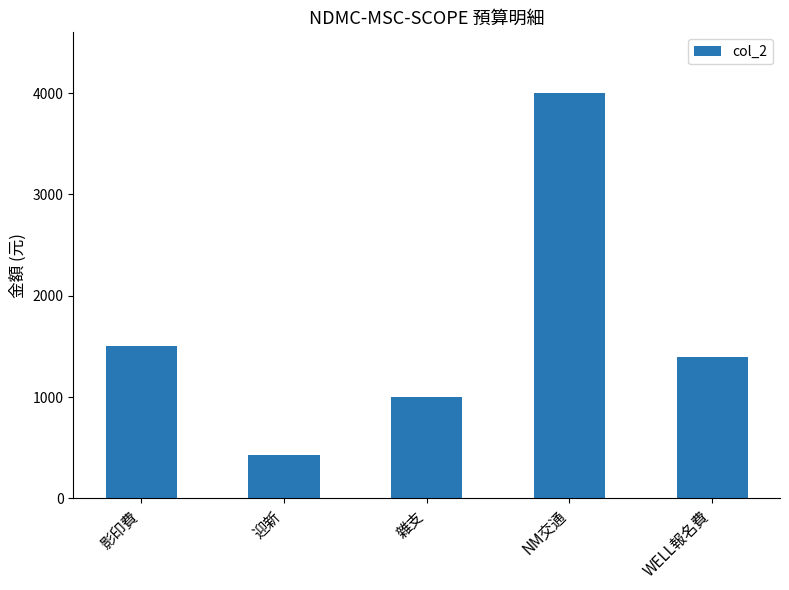

What is the average value?

1665